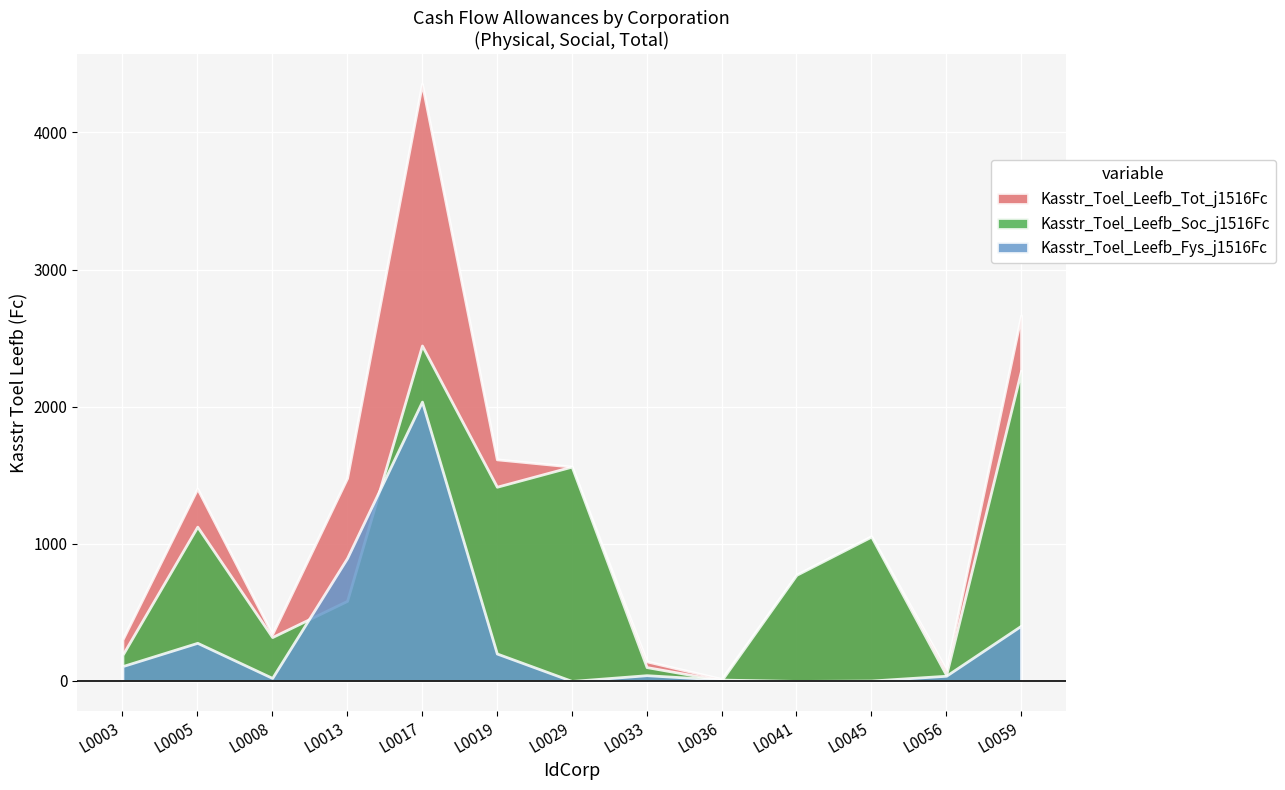

Reading right to left, transcribe all the data shown in this chart.

Kasstr_Toel_Leefb_Fys_j1516Fc: 403	38	3	0	10	42	0	200	2037	896	22	278	108
Kasstr_Toel_Leefb_Soc_j1516Fc: 2263	44	1053	774	5	101	1563	1416	2446	584	320	1125	189
Kasstr_Toel_Leefb_Tot_j1516Fc: 2666	82	1056	774	15	143	1563	1616	4354	1480	342	1403	301